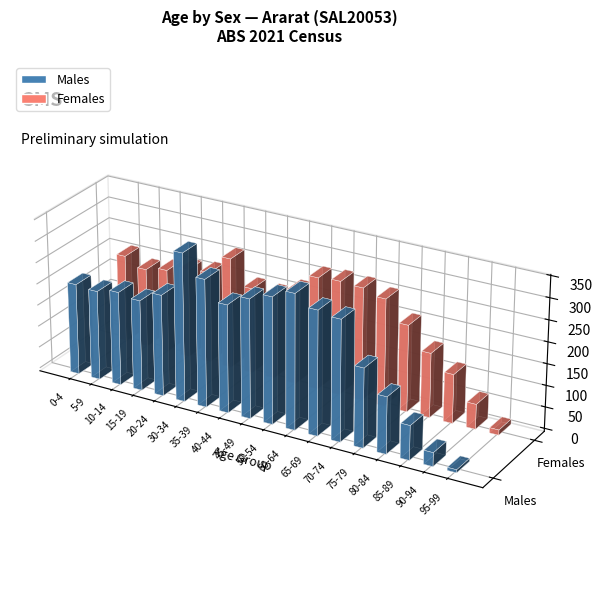

Which series changed the most between 20-24 and 60-64?

Males